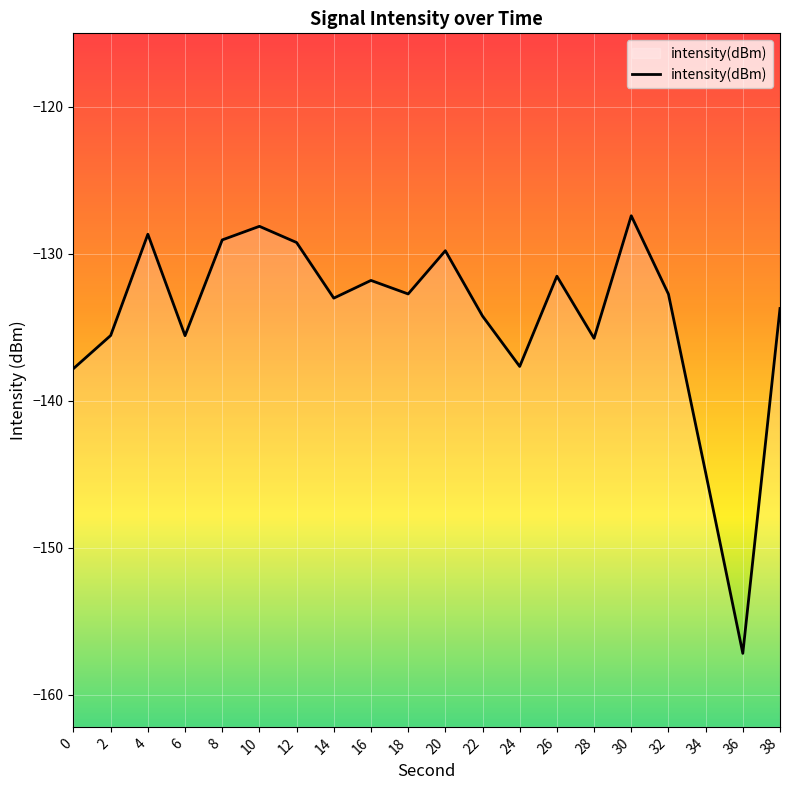

The value at 28 is -226.2. True or false?

False